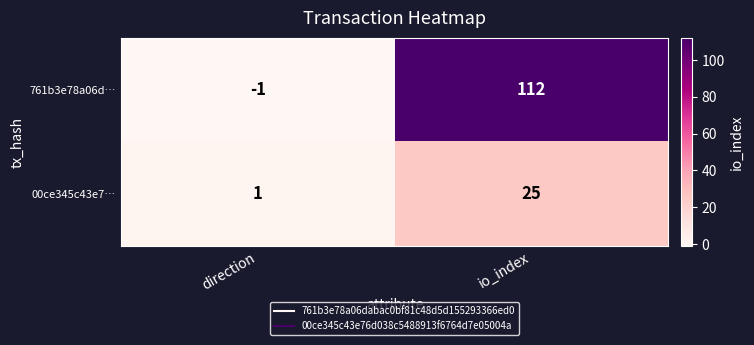

What is the total value across all series at io_index?

137